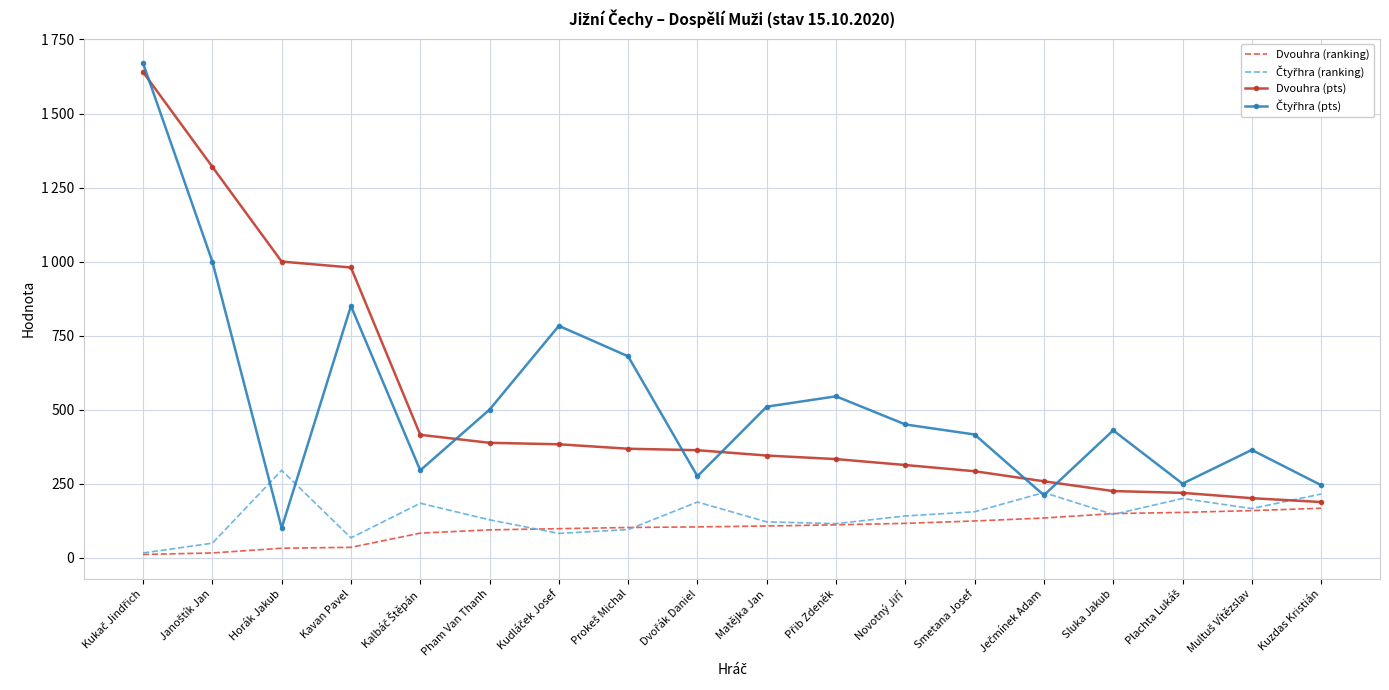

What is the difference between the maximum and second lowest values in the Dvouhra (pts) series?

1439